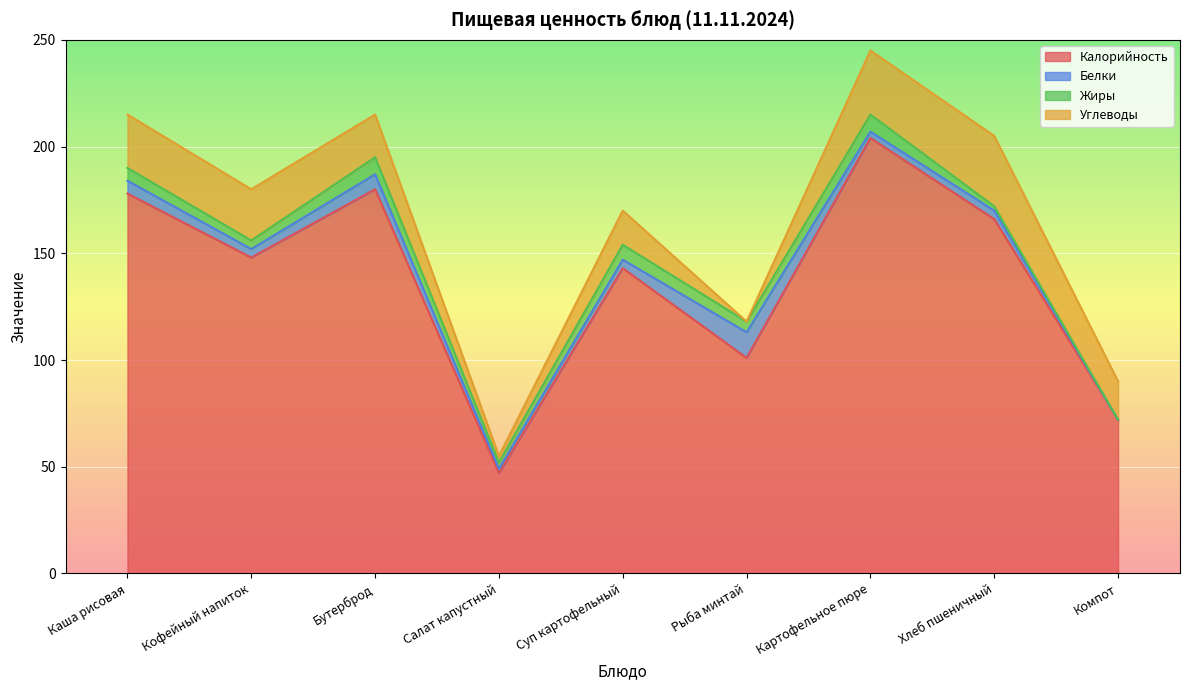

What position from the left is Картофельное пюре?

7